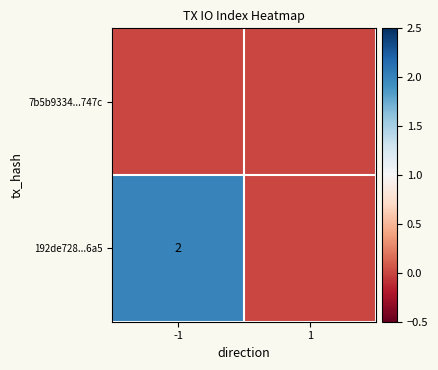

The 192de728...6a5 series shows 1 at -1. True or false?

False